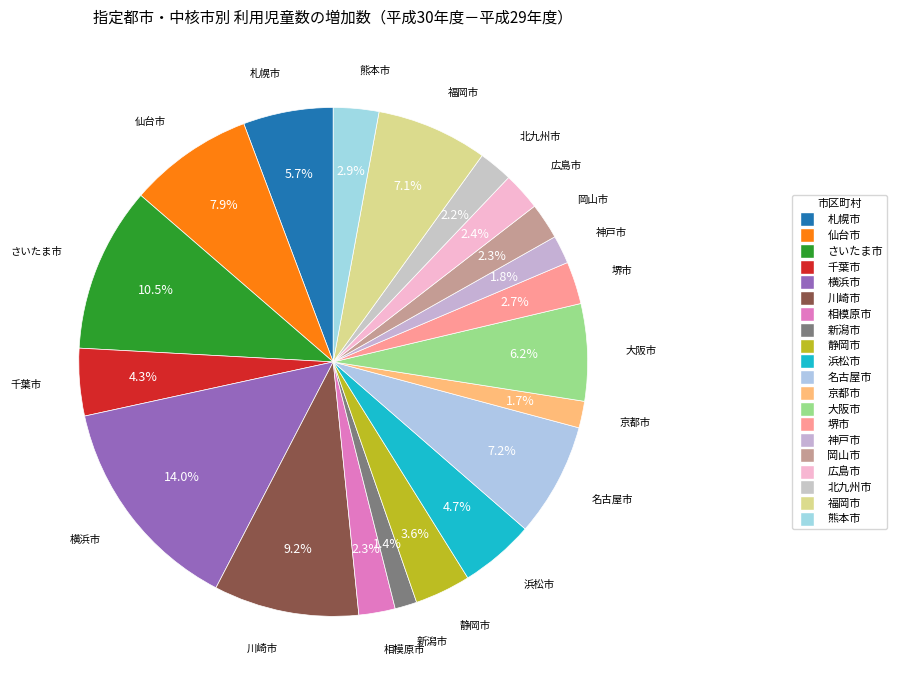

Does 広島市 represent more than half of the total?

No